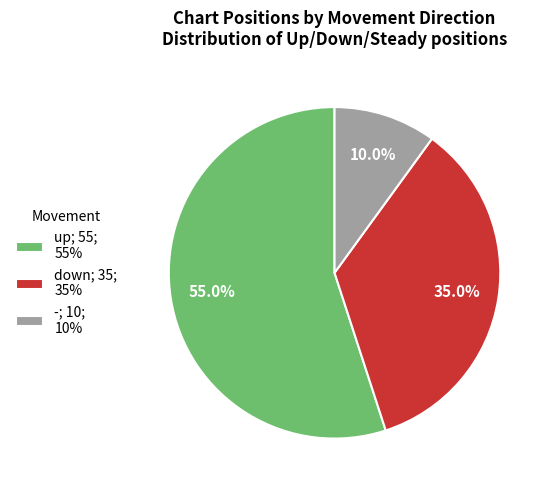

True or false: up accounts for 42% of the total.

False